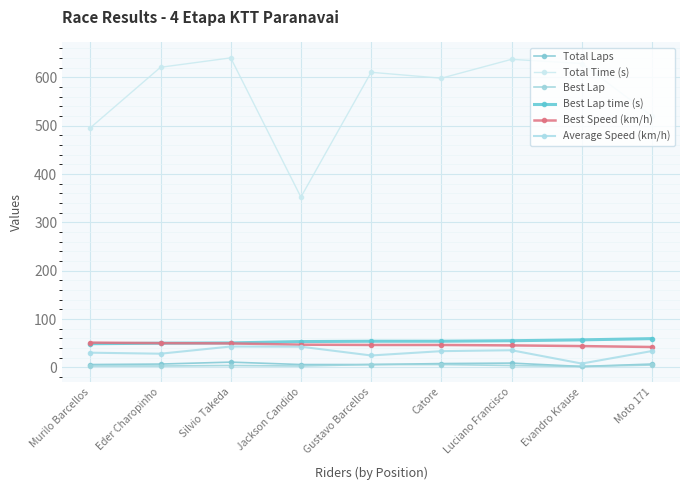

How many lines are shown in the chart?

6